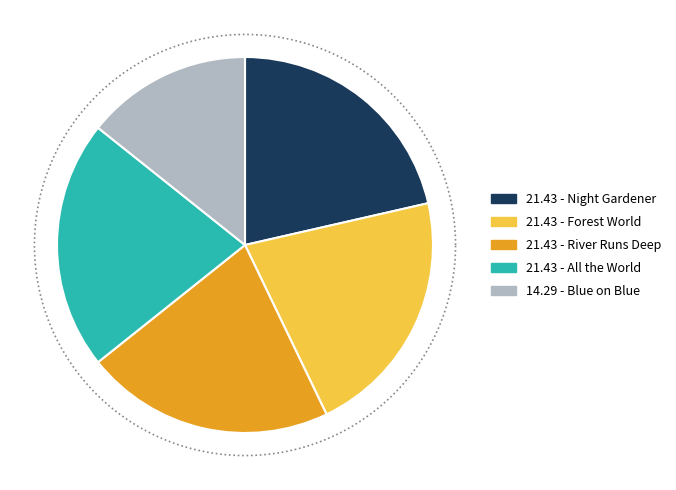

Is there a majority slice in this chart?

No